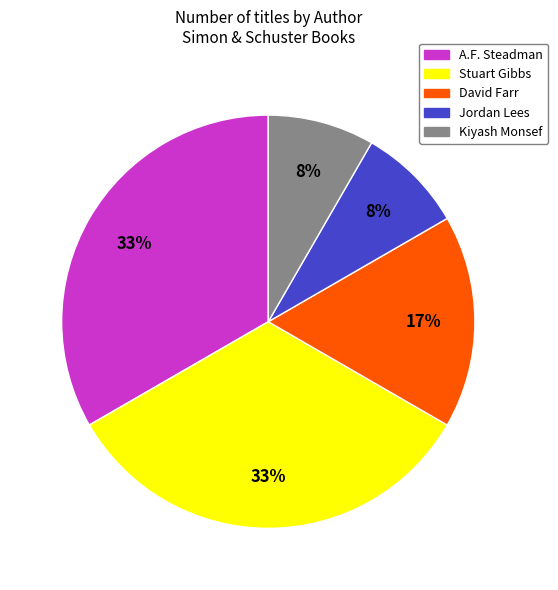

Between David Farr and Jordan Lees, which is larger?

David Farr